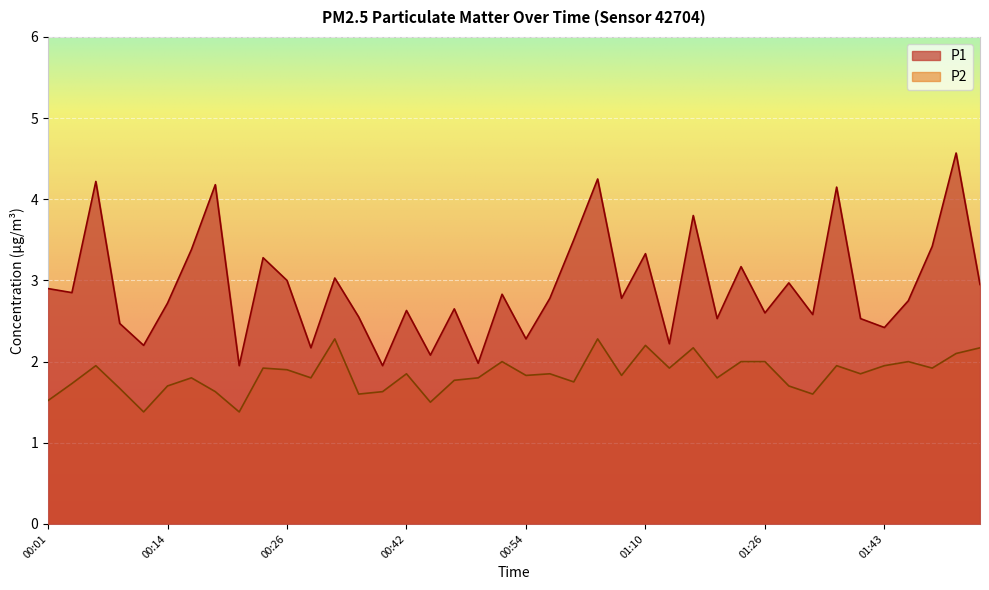

How many data points in P1 are less than 2?

3